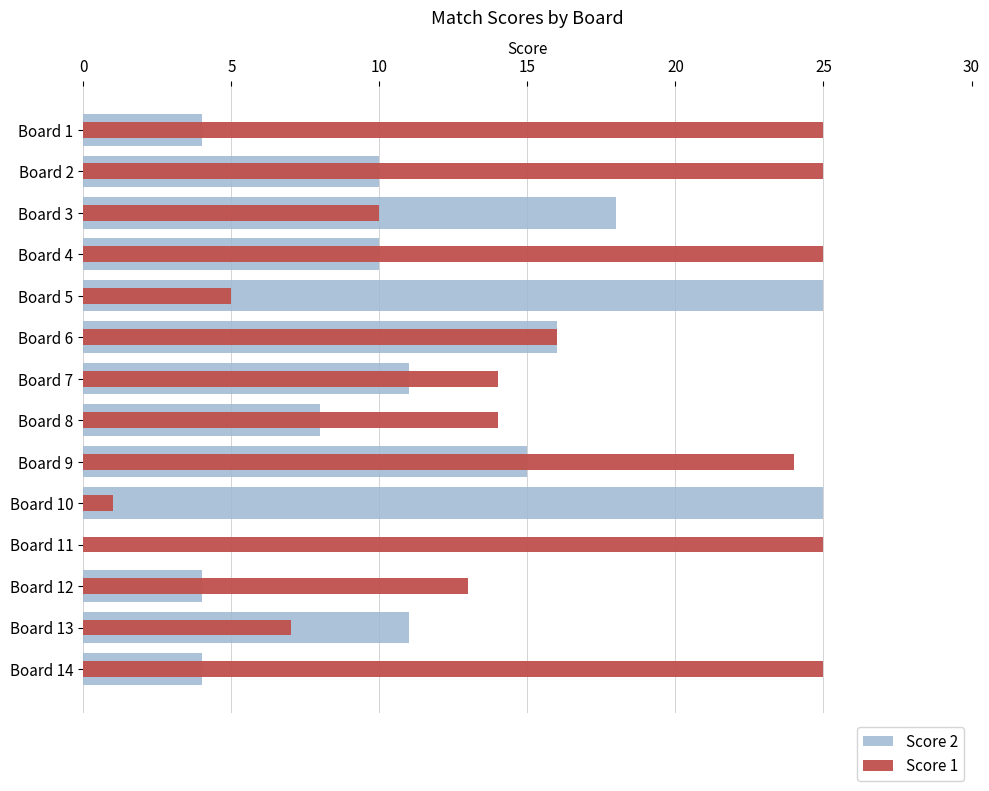

How many data points in Score 1 are less than 16?

7